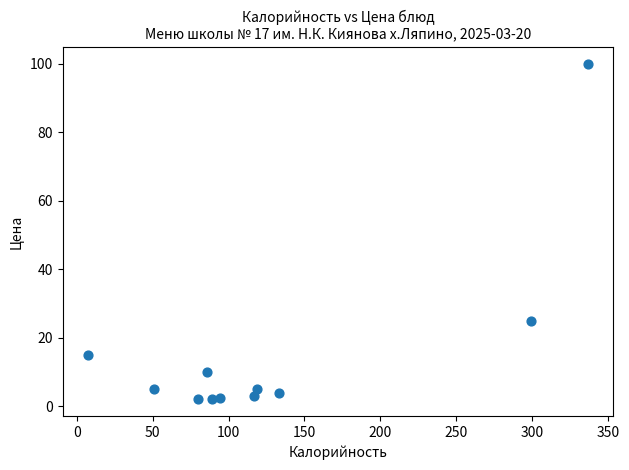

What is the range of Y values (max minus min)?

98.0